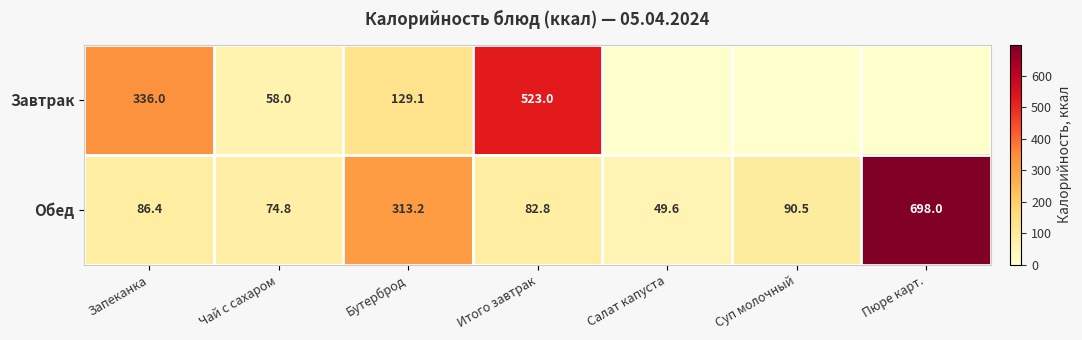

What value does the Обед series have at Запеканка?

86.4